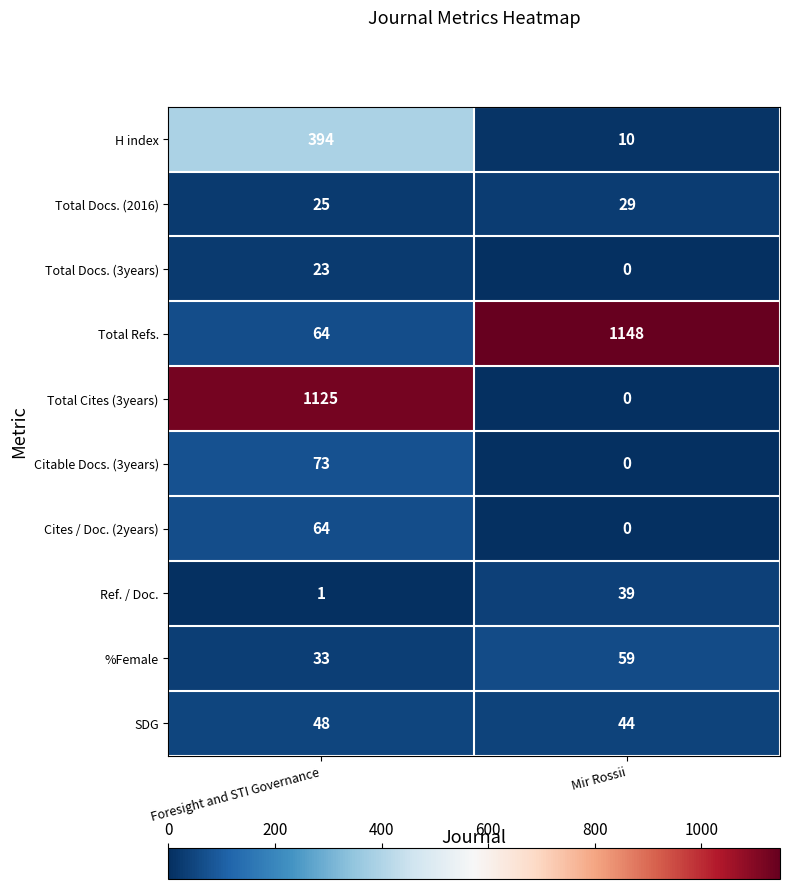

Reading left to right, extract all data points from this chart.

H index: Foresight and STI Governance=394	Mir Rossii=10
Total Docs. (2016): Foresight and STI Governance=25	Mir Rossii=29
Total Docs. (3years): Foresight and STI Governance=23	Mir Rossii=0
Total Refs.: Foresight and STI Governance=64	Mir Rossii=1148
Total Cites (3years): Foresight and STI Governance=1125	Mir Rossii=0
Citable Docs. (3years): Foresight and STI Governance=73	Mir Rossii=0
Cites / Doc. (2years): Foresight and STI Governance=64	Mir Rossii=0
Ref. / Doc.: Foresight and STI Governance=1	Mir Rossii=39
%Female: Foresight and STI Governance=33	Mir Rossii=59
SDG: Foresight and STI Governance=48	Mir Rossii=44